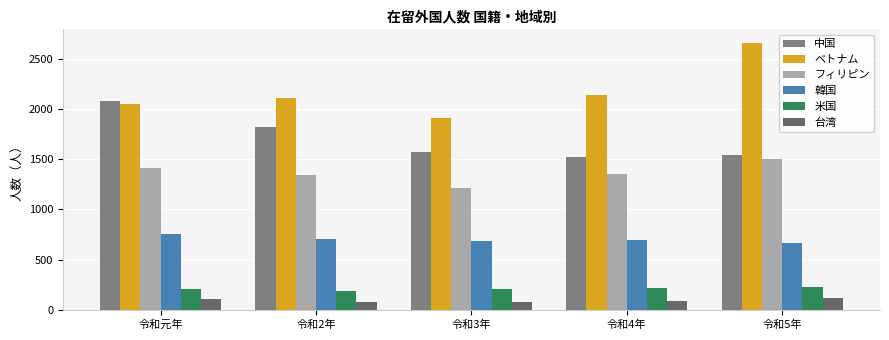

Reading right to left, list all the values displayed in this chart.

中国: 1546	1528	1573	1820	2085
ベトナム: 2663	2146	1912	2108	2051
フィリピン: 1504	1355	1218	1347	1418
韓国: 668	699	683	702	751
米国: 224	215	203	188	207
台湾: 114	90	76	78	111